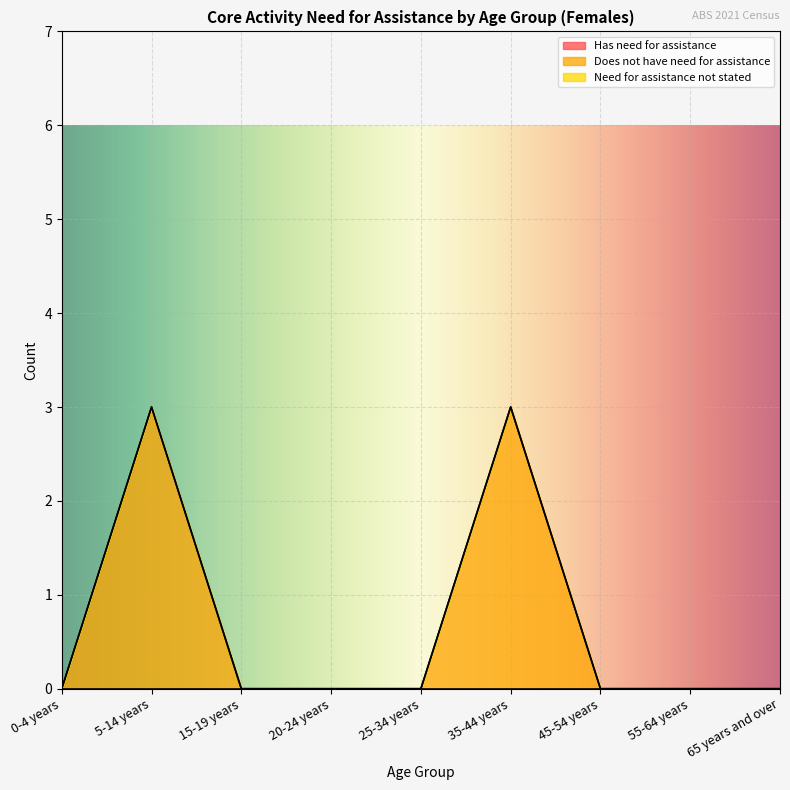

What is the label of the 5th point from the left?

25-34 years